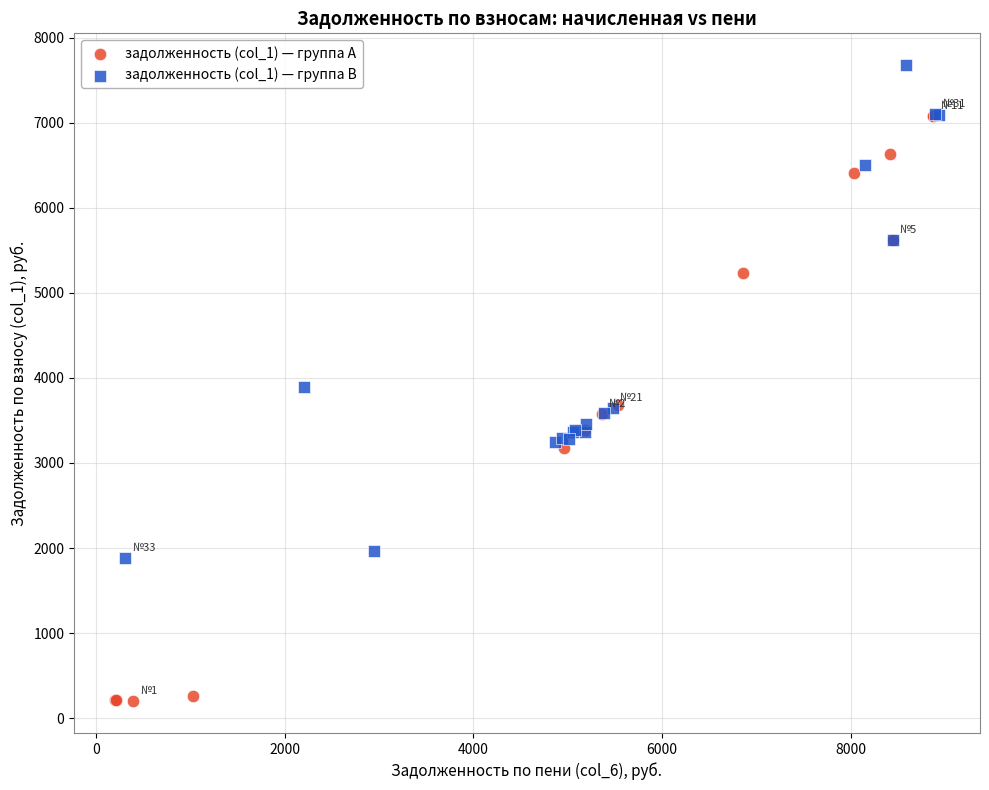

Which series has the largest Y range (max minus min)?

задолженность (col_1) — группа A